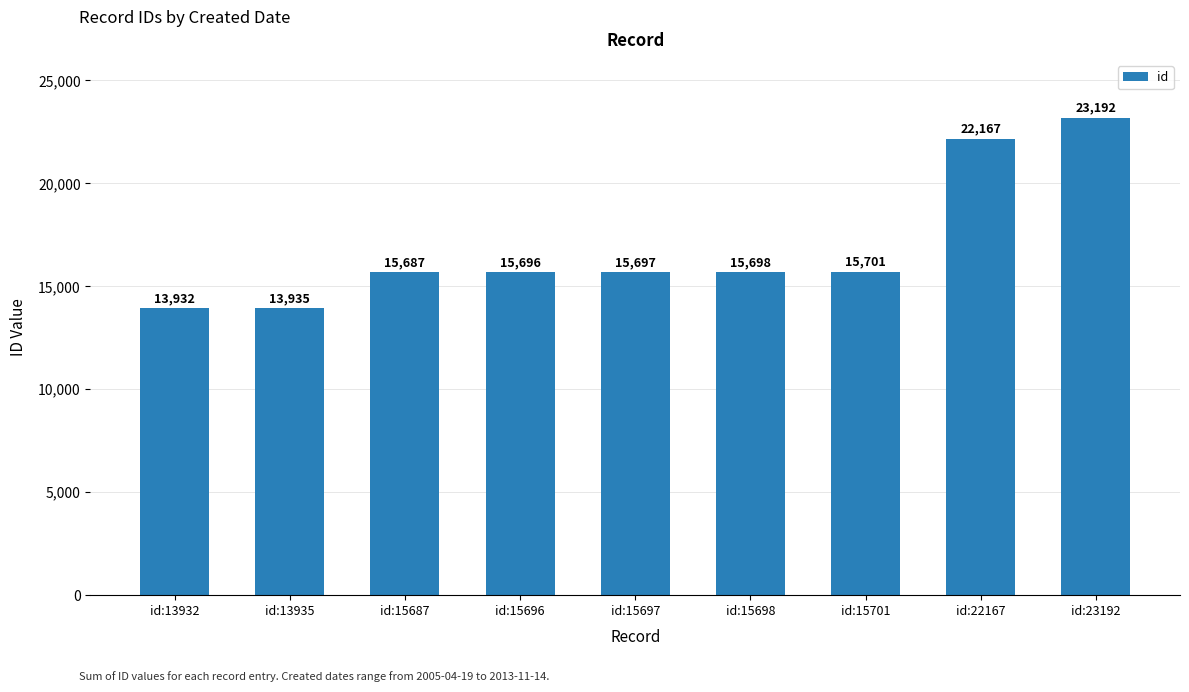

What is the ratio of the value at id:15697 to the value at id:15696?

1.0